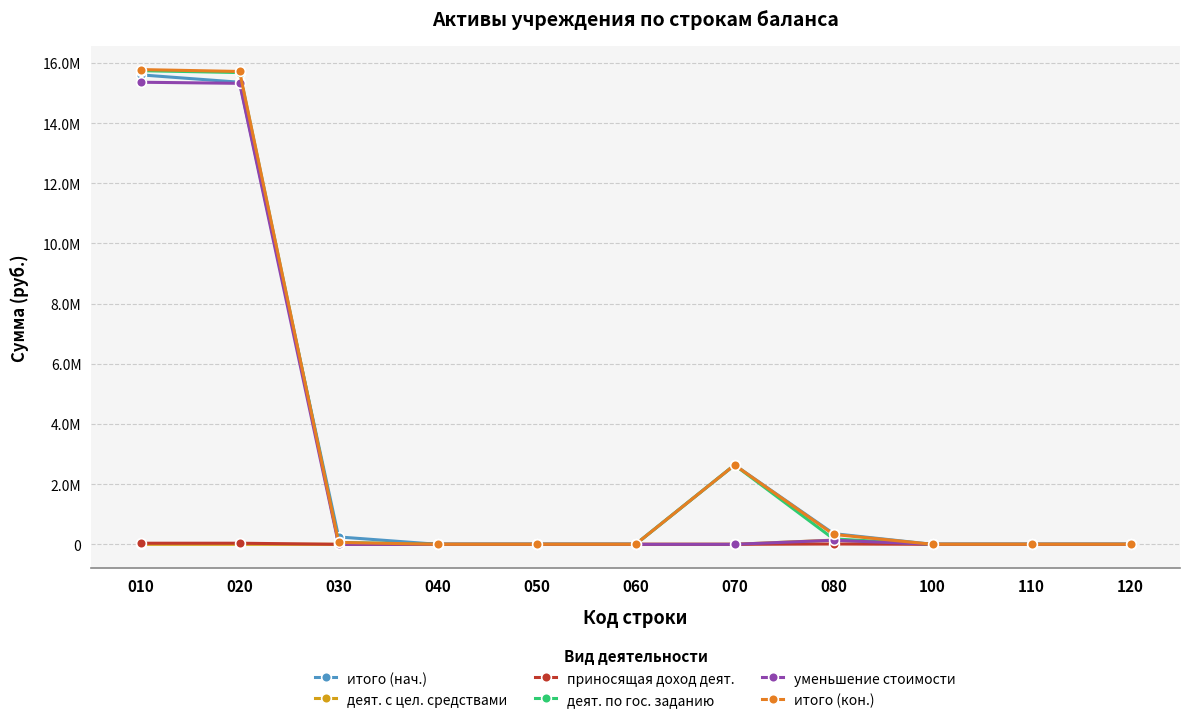

What are all the series names shown in the legend?

итого (нач.), деят. с цел. средствами, приносящая доход деят., деят. по гос. заданию, уменьшение стоимости, итого (кон.)